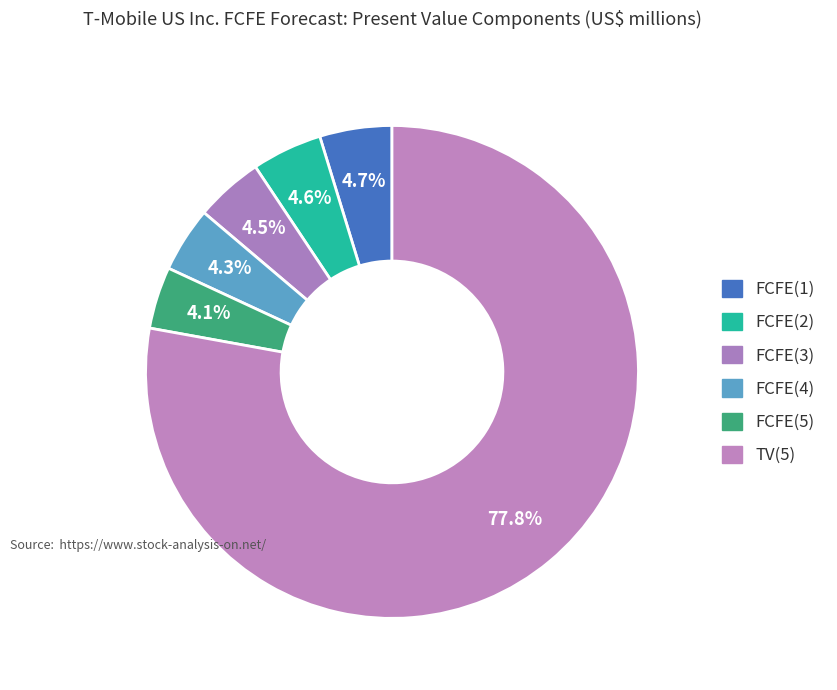

Which category has the biggest portion of the pie?

TV(5)